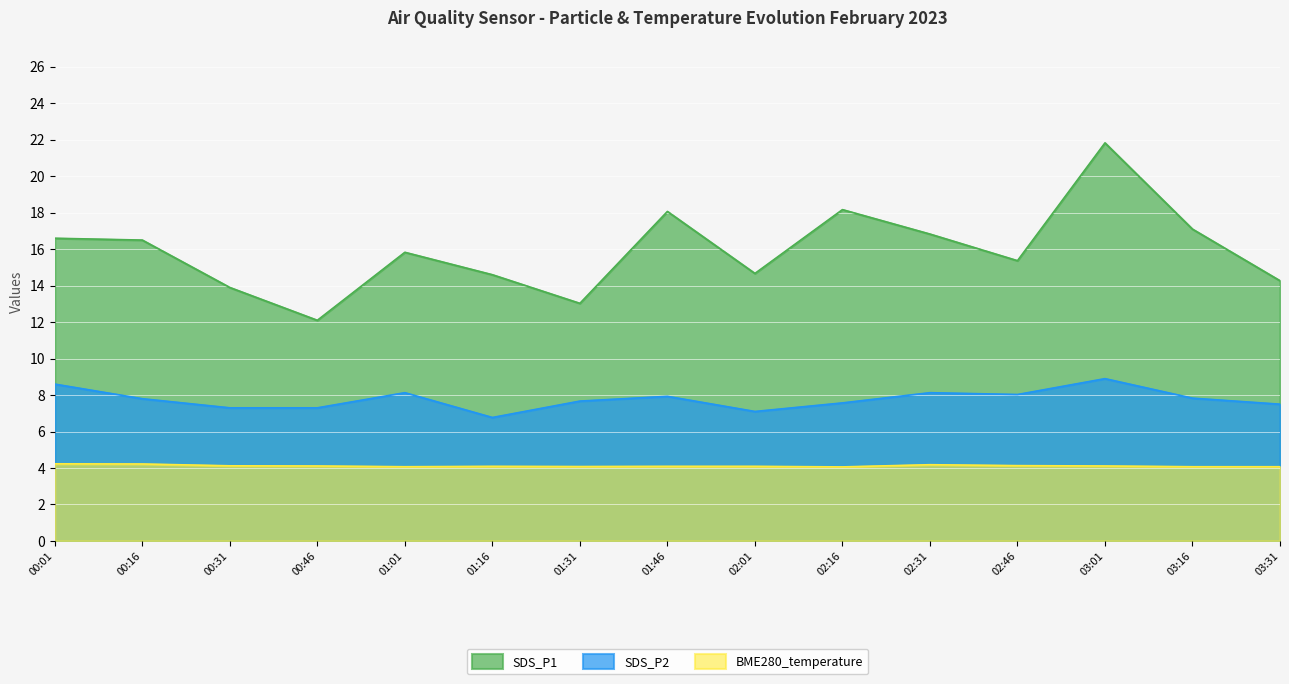

How many data points does each series have?

15